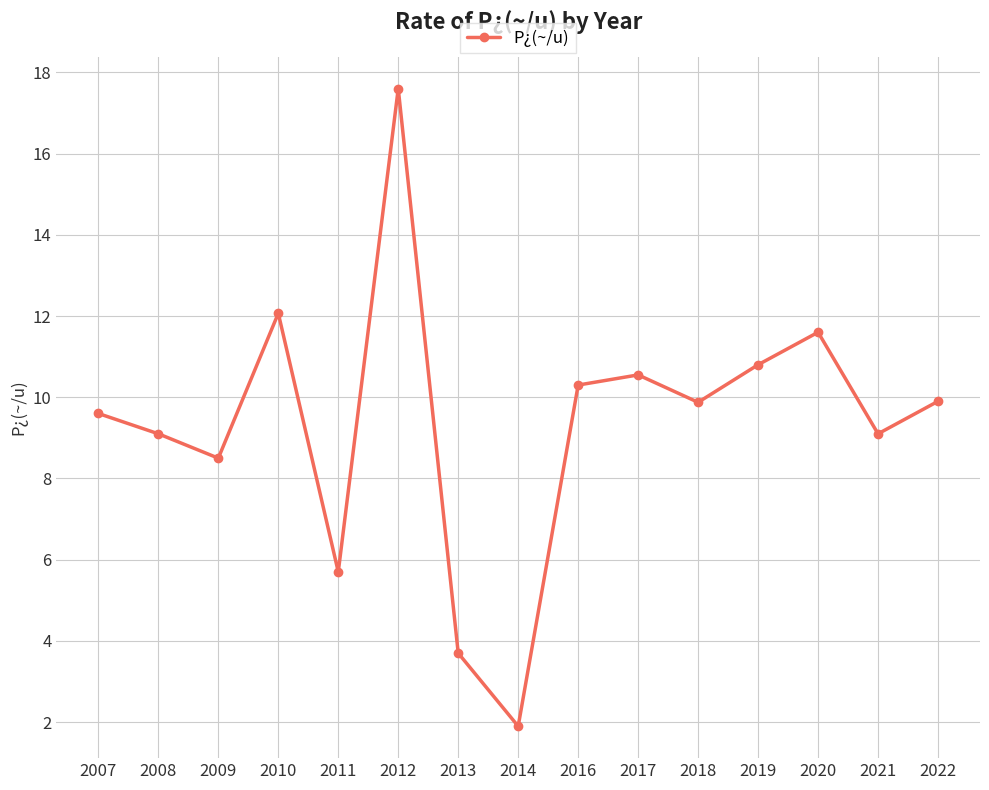

How many distinct data groups are displayed?

1